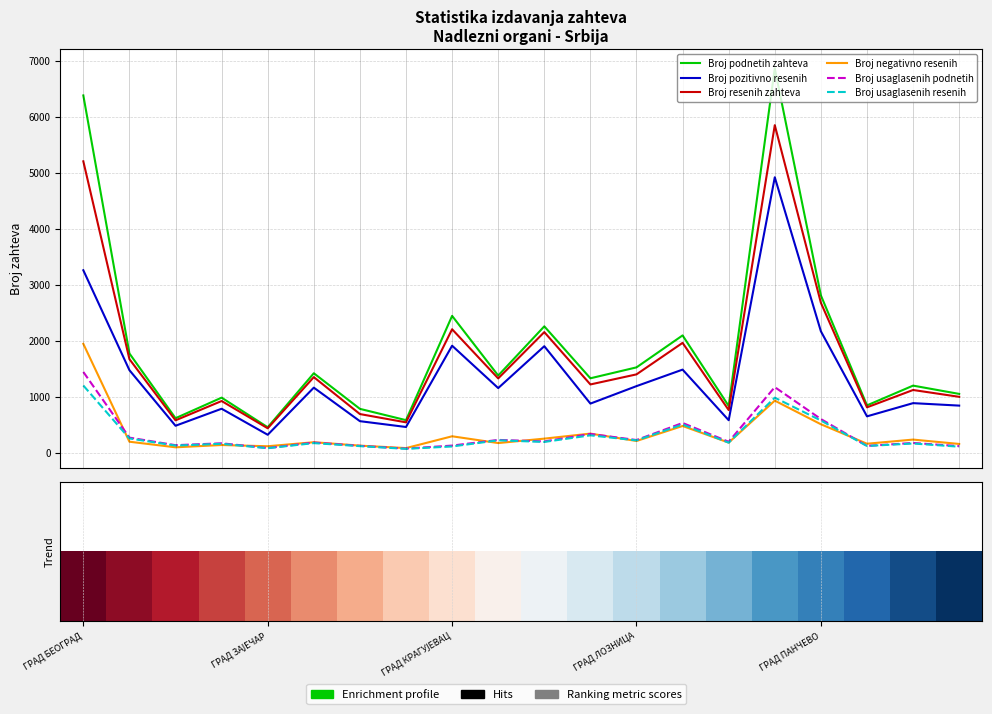

What is the label of the 10th bar from the right?

10